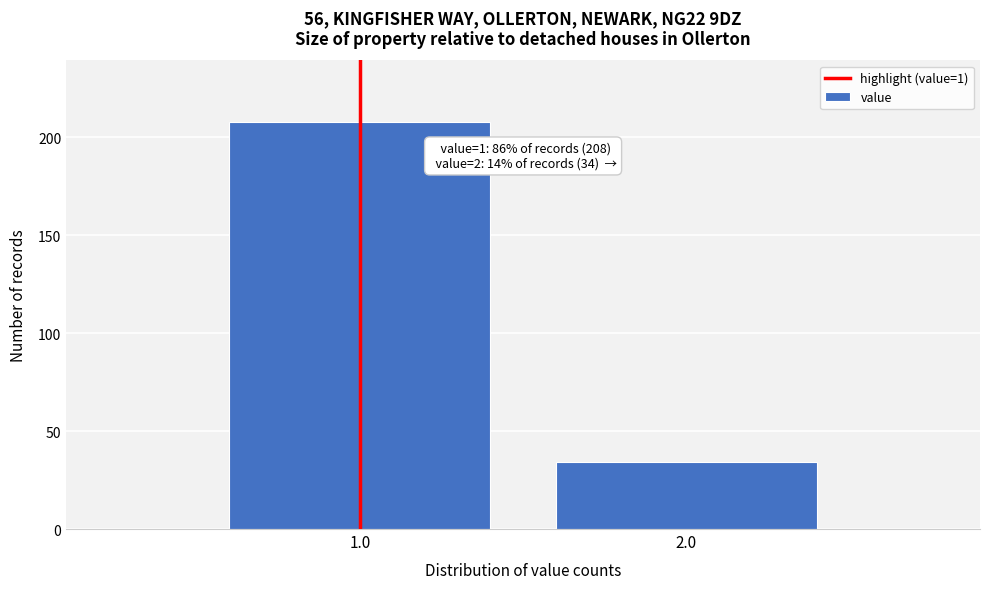

Reading left to right, extract all data points from this chart.

1.0=208	2.0=34